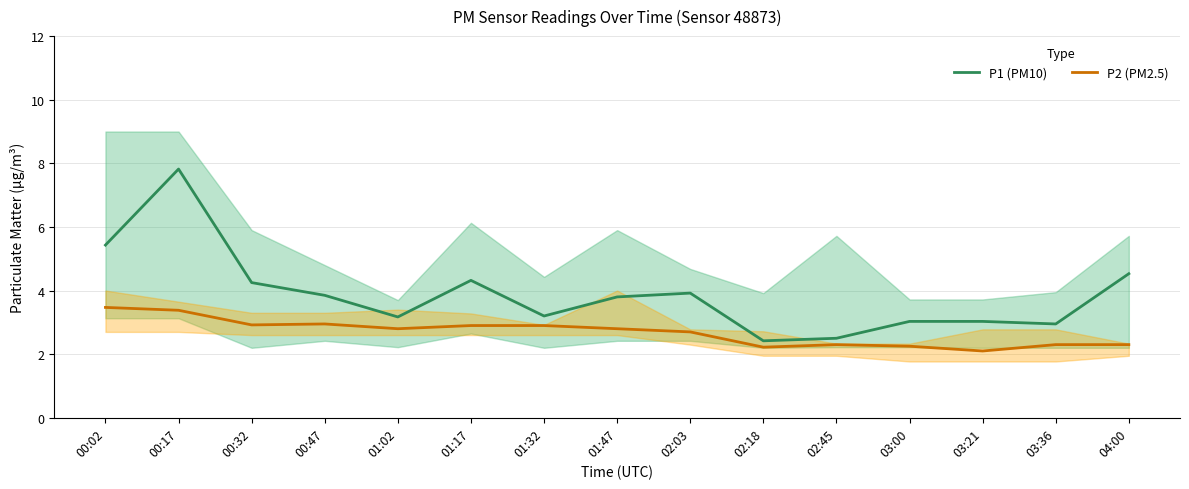

Reading left to right, transcribe all the data shown in this chart.

P1 (PM10): 00:02=5.4	00:17=7.8	00:32=4.2	00:47=3.9	01:02=3.2	01:17=4.3	01:32=3.2	01:47=3.8	02:03=3.9	02:18=2.4	02:45=2.5	03:00=3.0	03:21=3.0	03:36=3.0	04:00=4.5
P2 (PM2.5): 00:02=3.5	00:17=3.4	00:32=2.9	00:47=3.0	01:02=2.8	01:17=2.9	01:32=2.9	01:47=2.8	02:03=2.7	02:18=2.2	02:45=2.3	03:00=2.2	03:21=2.1	03:36=2.3	04:00=2.3